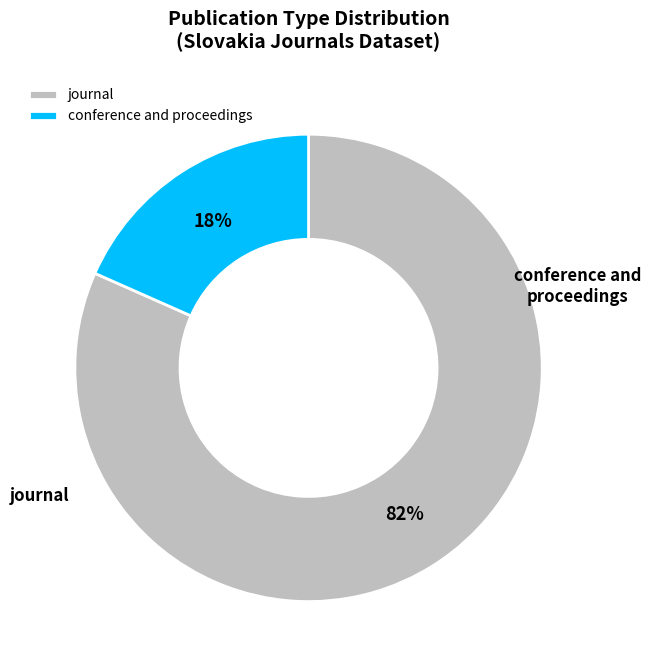

To the nearest percent, what portion does journal represent?

82%